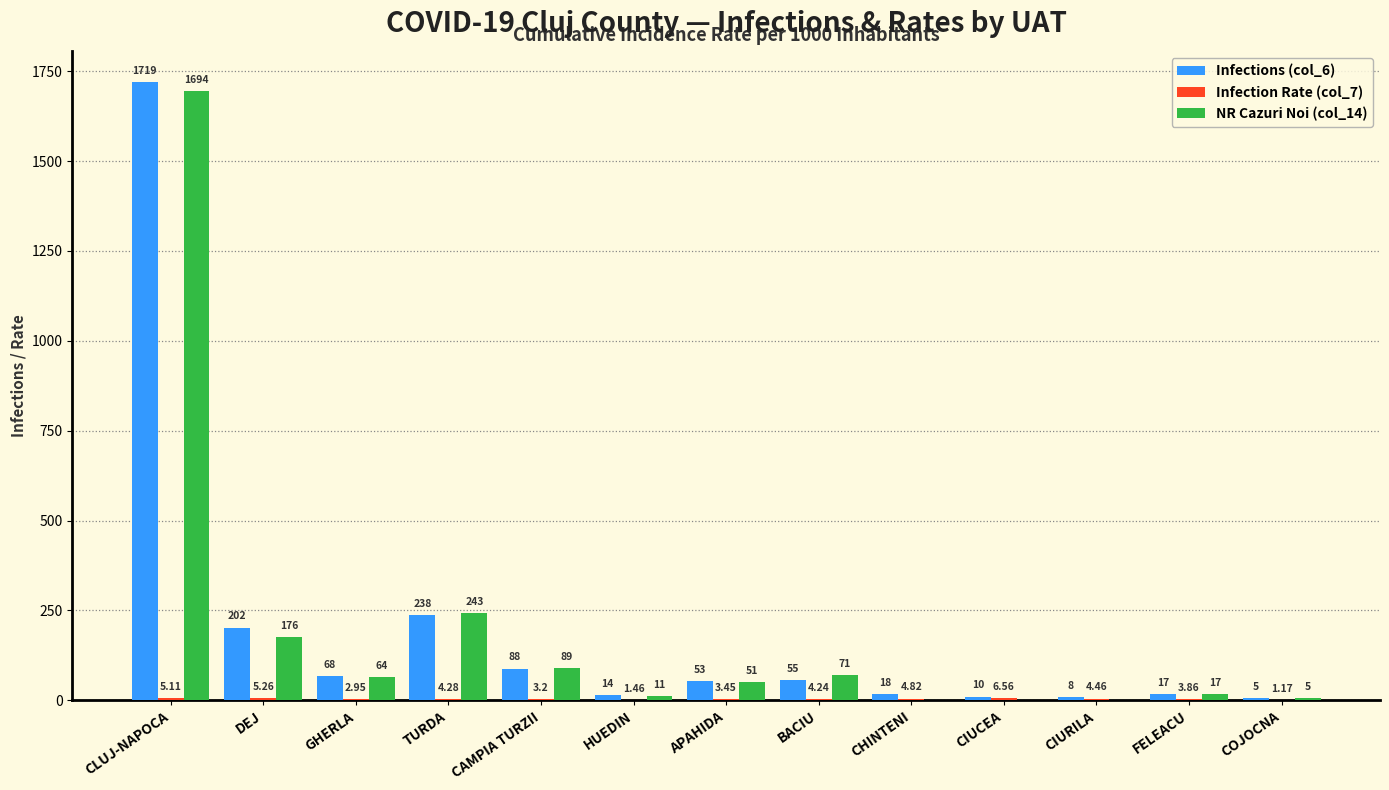

The value of Infections (col_6) at CAMPIA TURZII is 88.0. True or false?

True